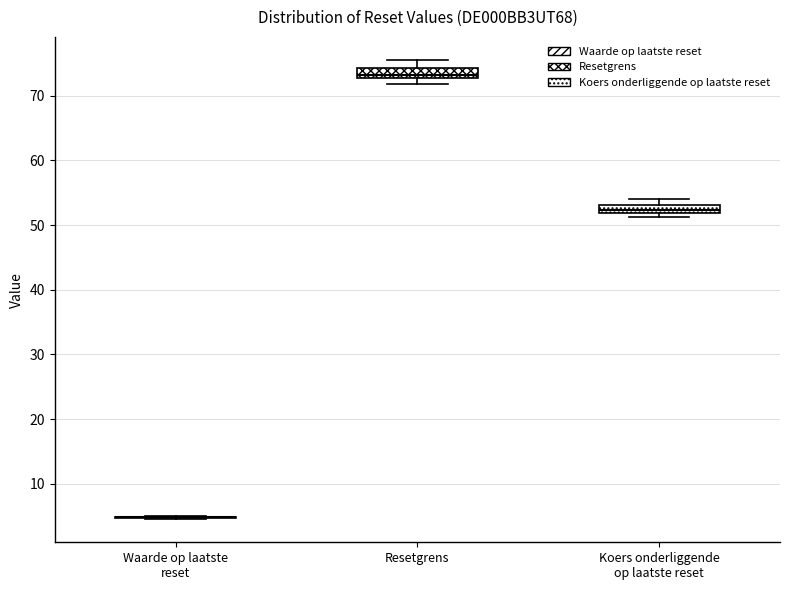

Where is the lower edge of the box for Koers onderliggende op laatste reset on the y-axis? The values are not printed on the chart, so give them approximately, as read against the axis.

52